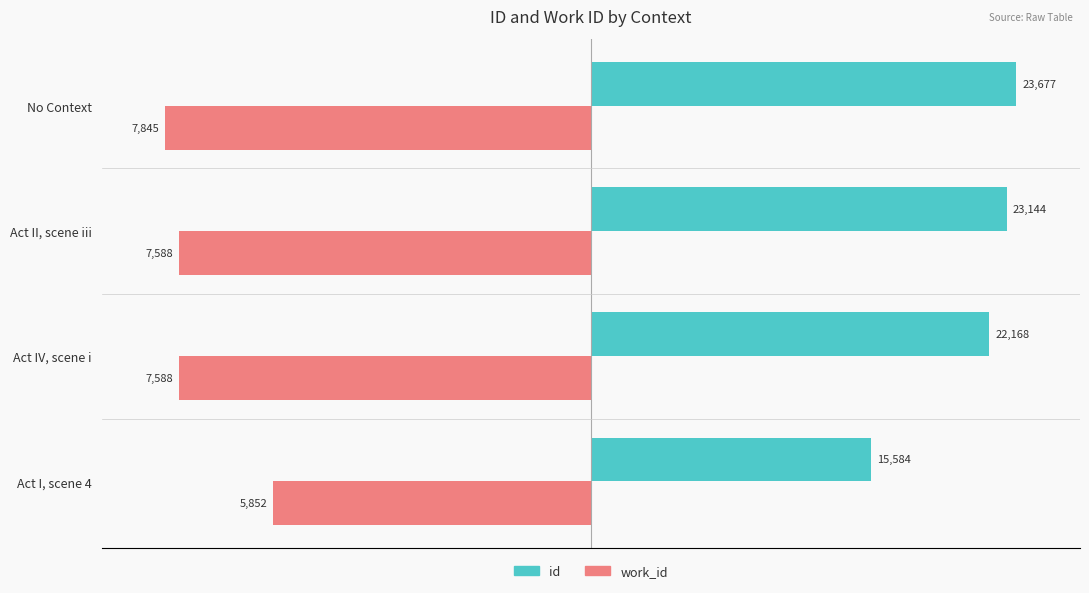

What are all the series names shown in the legend?

id, work_id